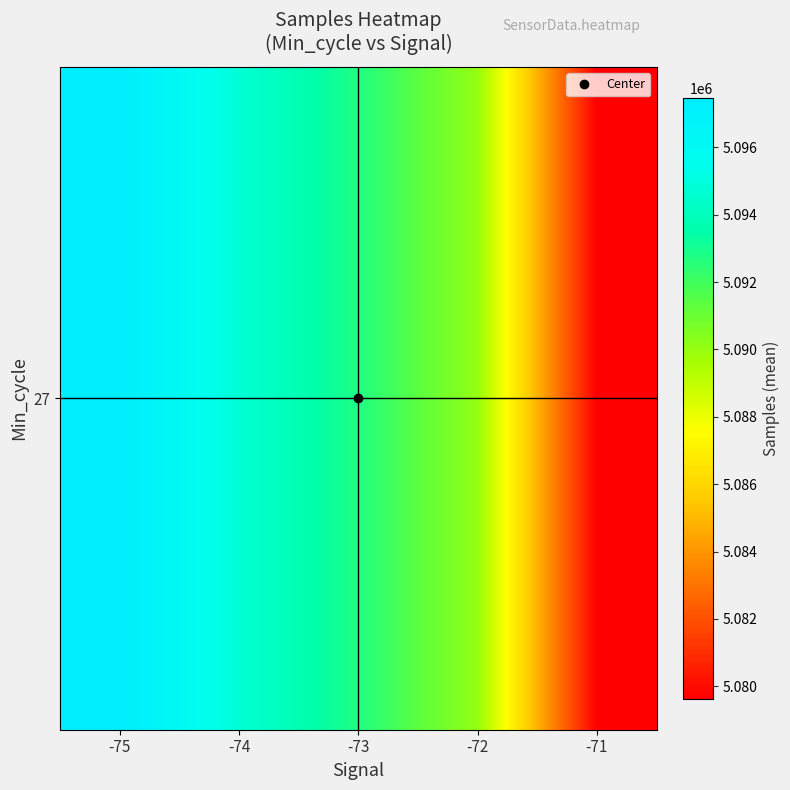

Count the number of categories in the chart.

5